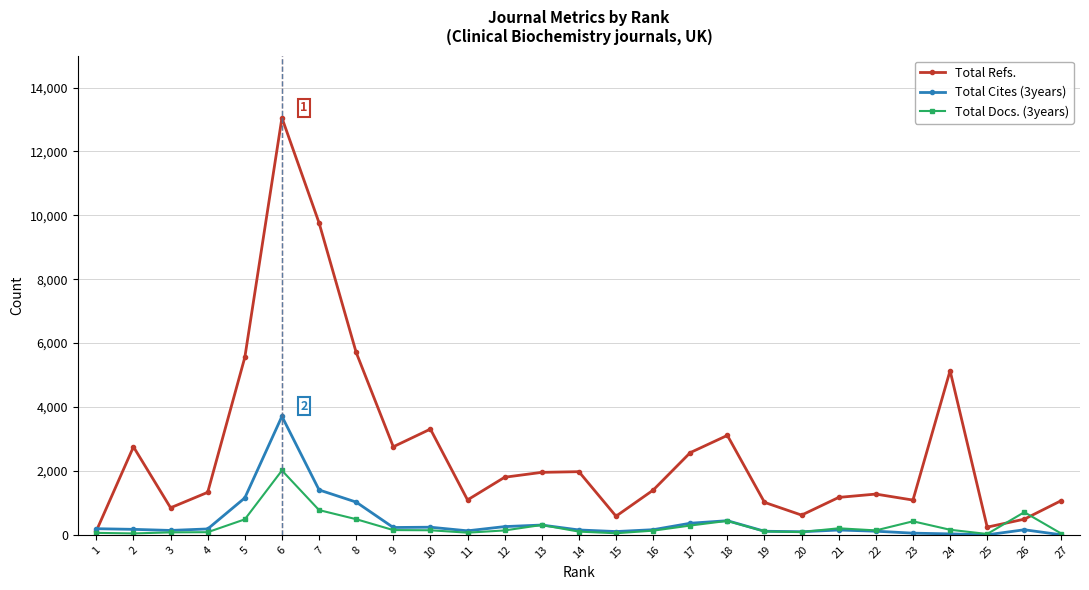

Where is Total Refs. nearest to the value 6586?

8